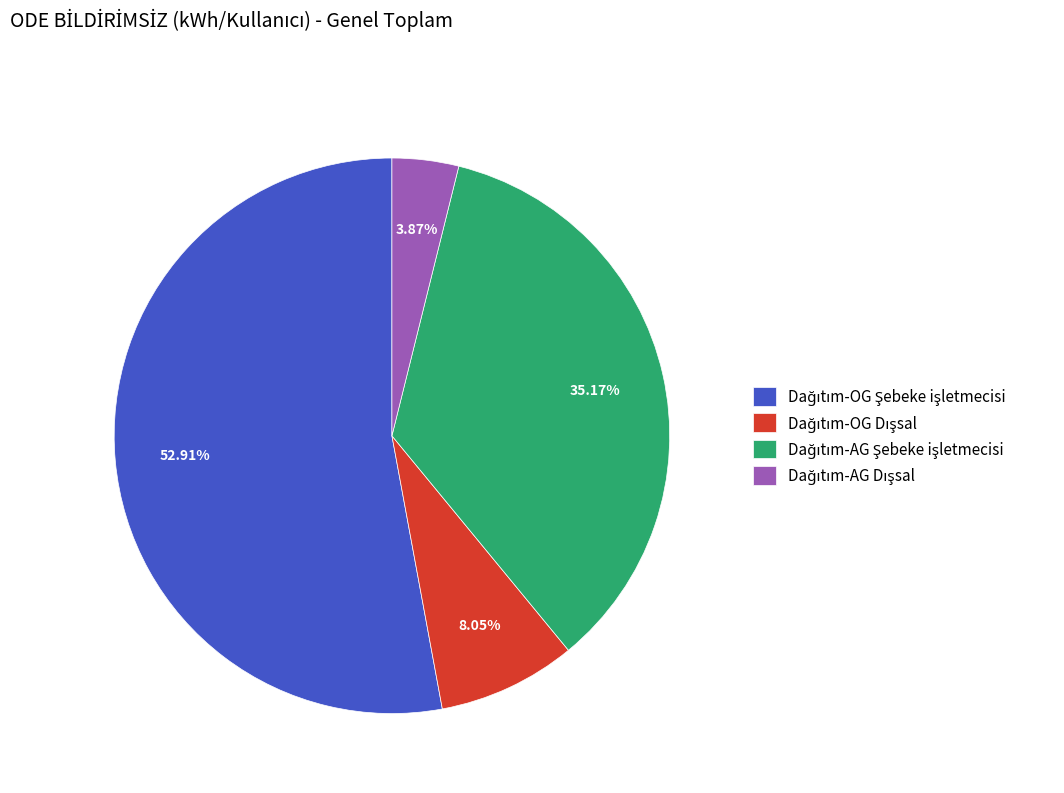

Is there a majority slice in this chart?

Yes